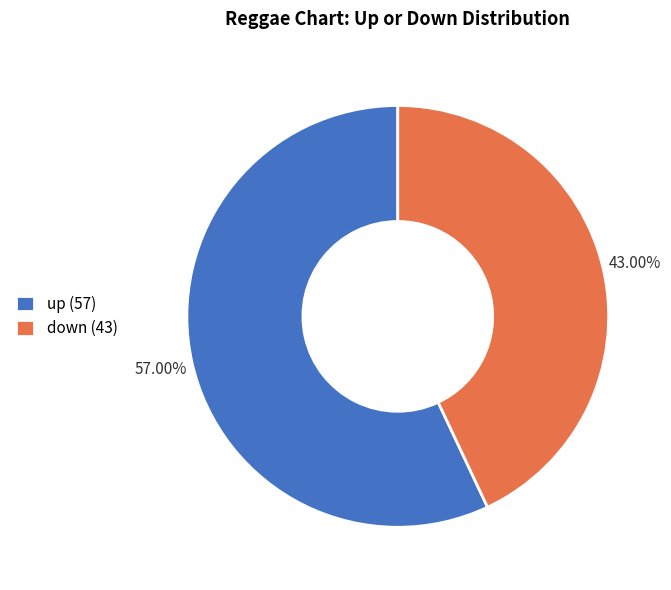

What percentage do down and up together represent?

100.0%